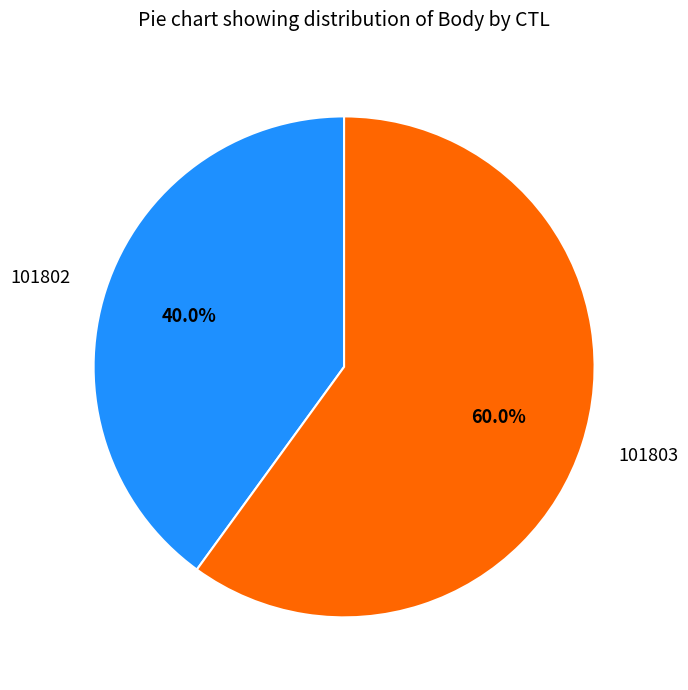

Is 101802 the majority of the pie?

No